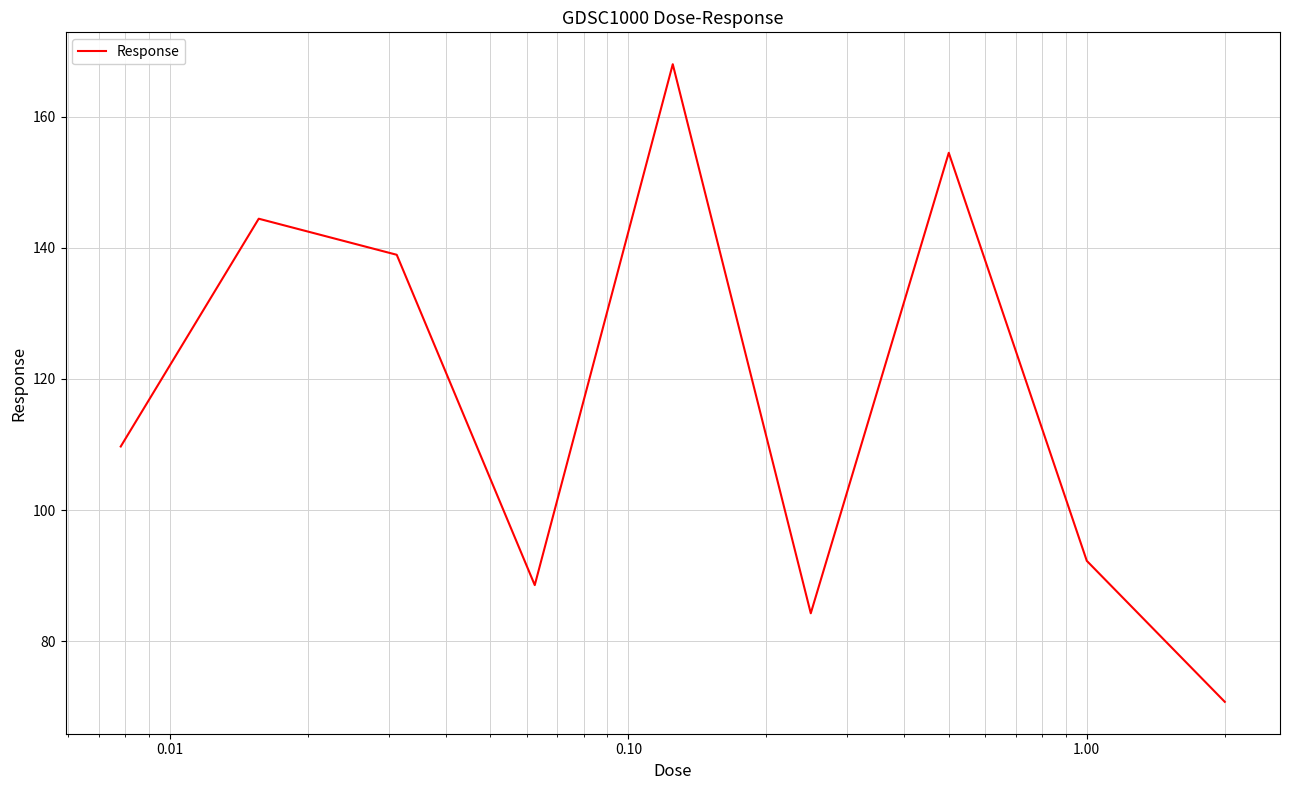

What is the difference between the maximum and minimum values?

97.2